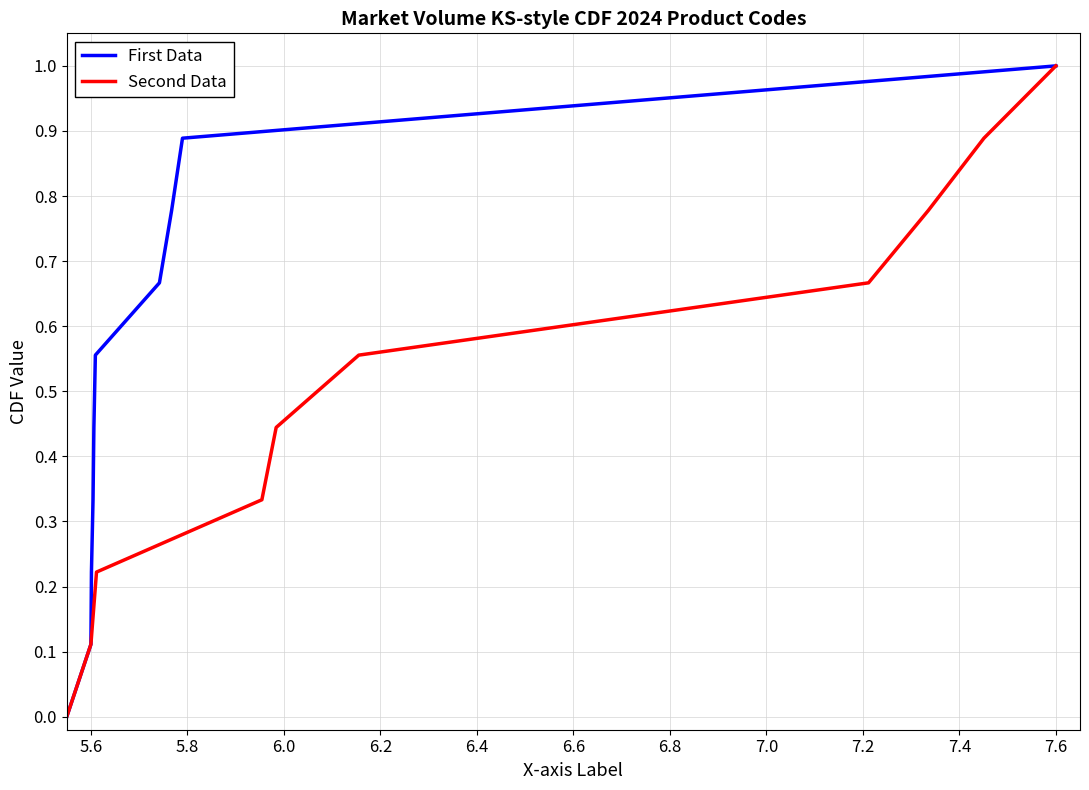

Which category has the highest value in the First Data series?

7.6